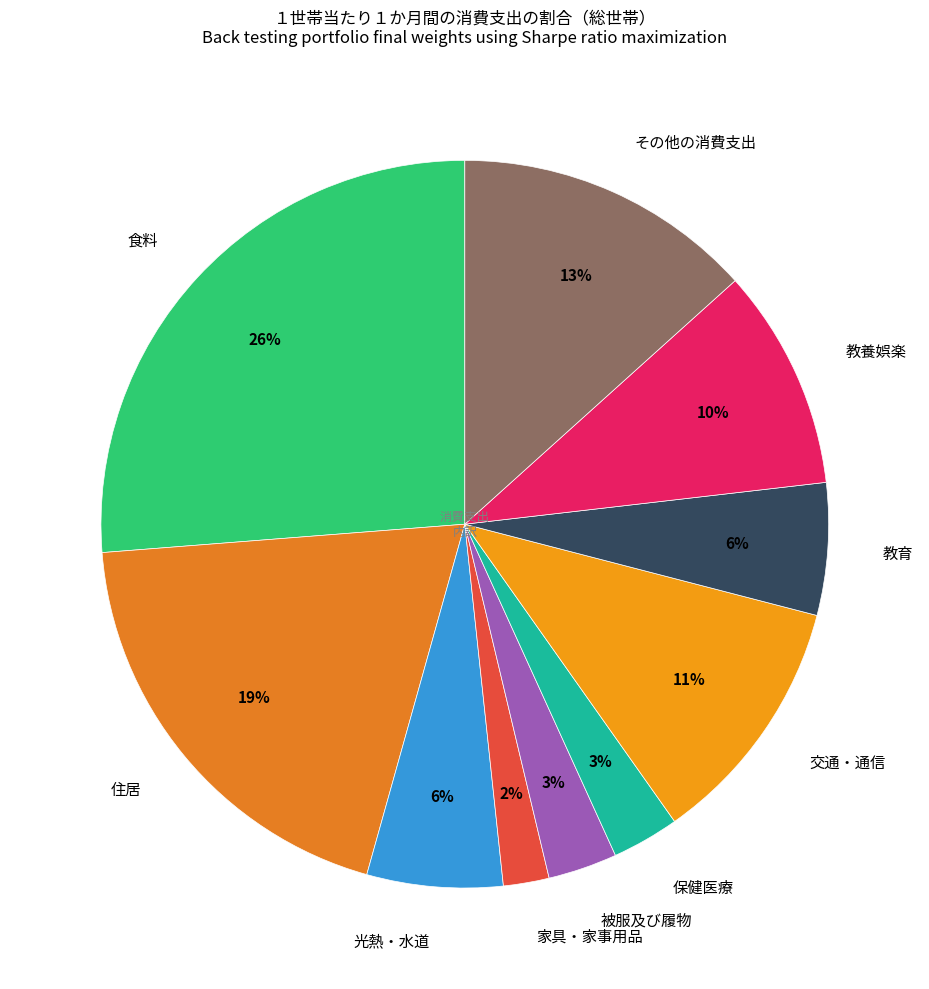

Do 食料 and 教養娯楽 together represent more than half of the pie?

No